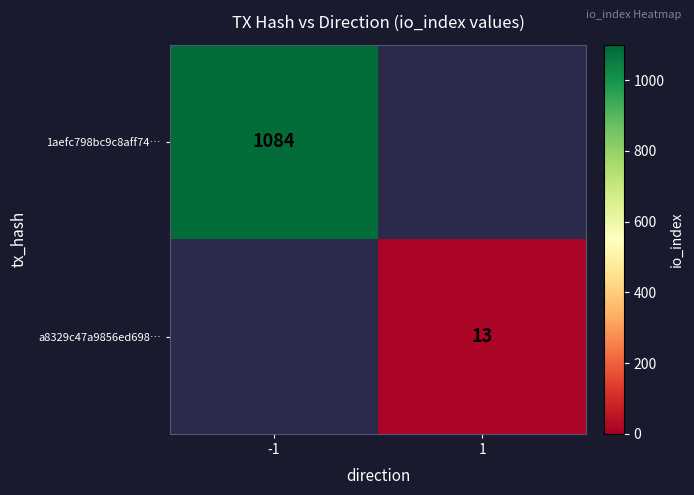

The a8329c47a9856ed698… series shows 6 at 1. True or false?

False